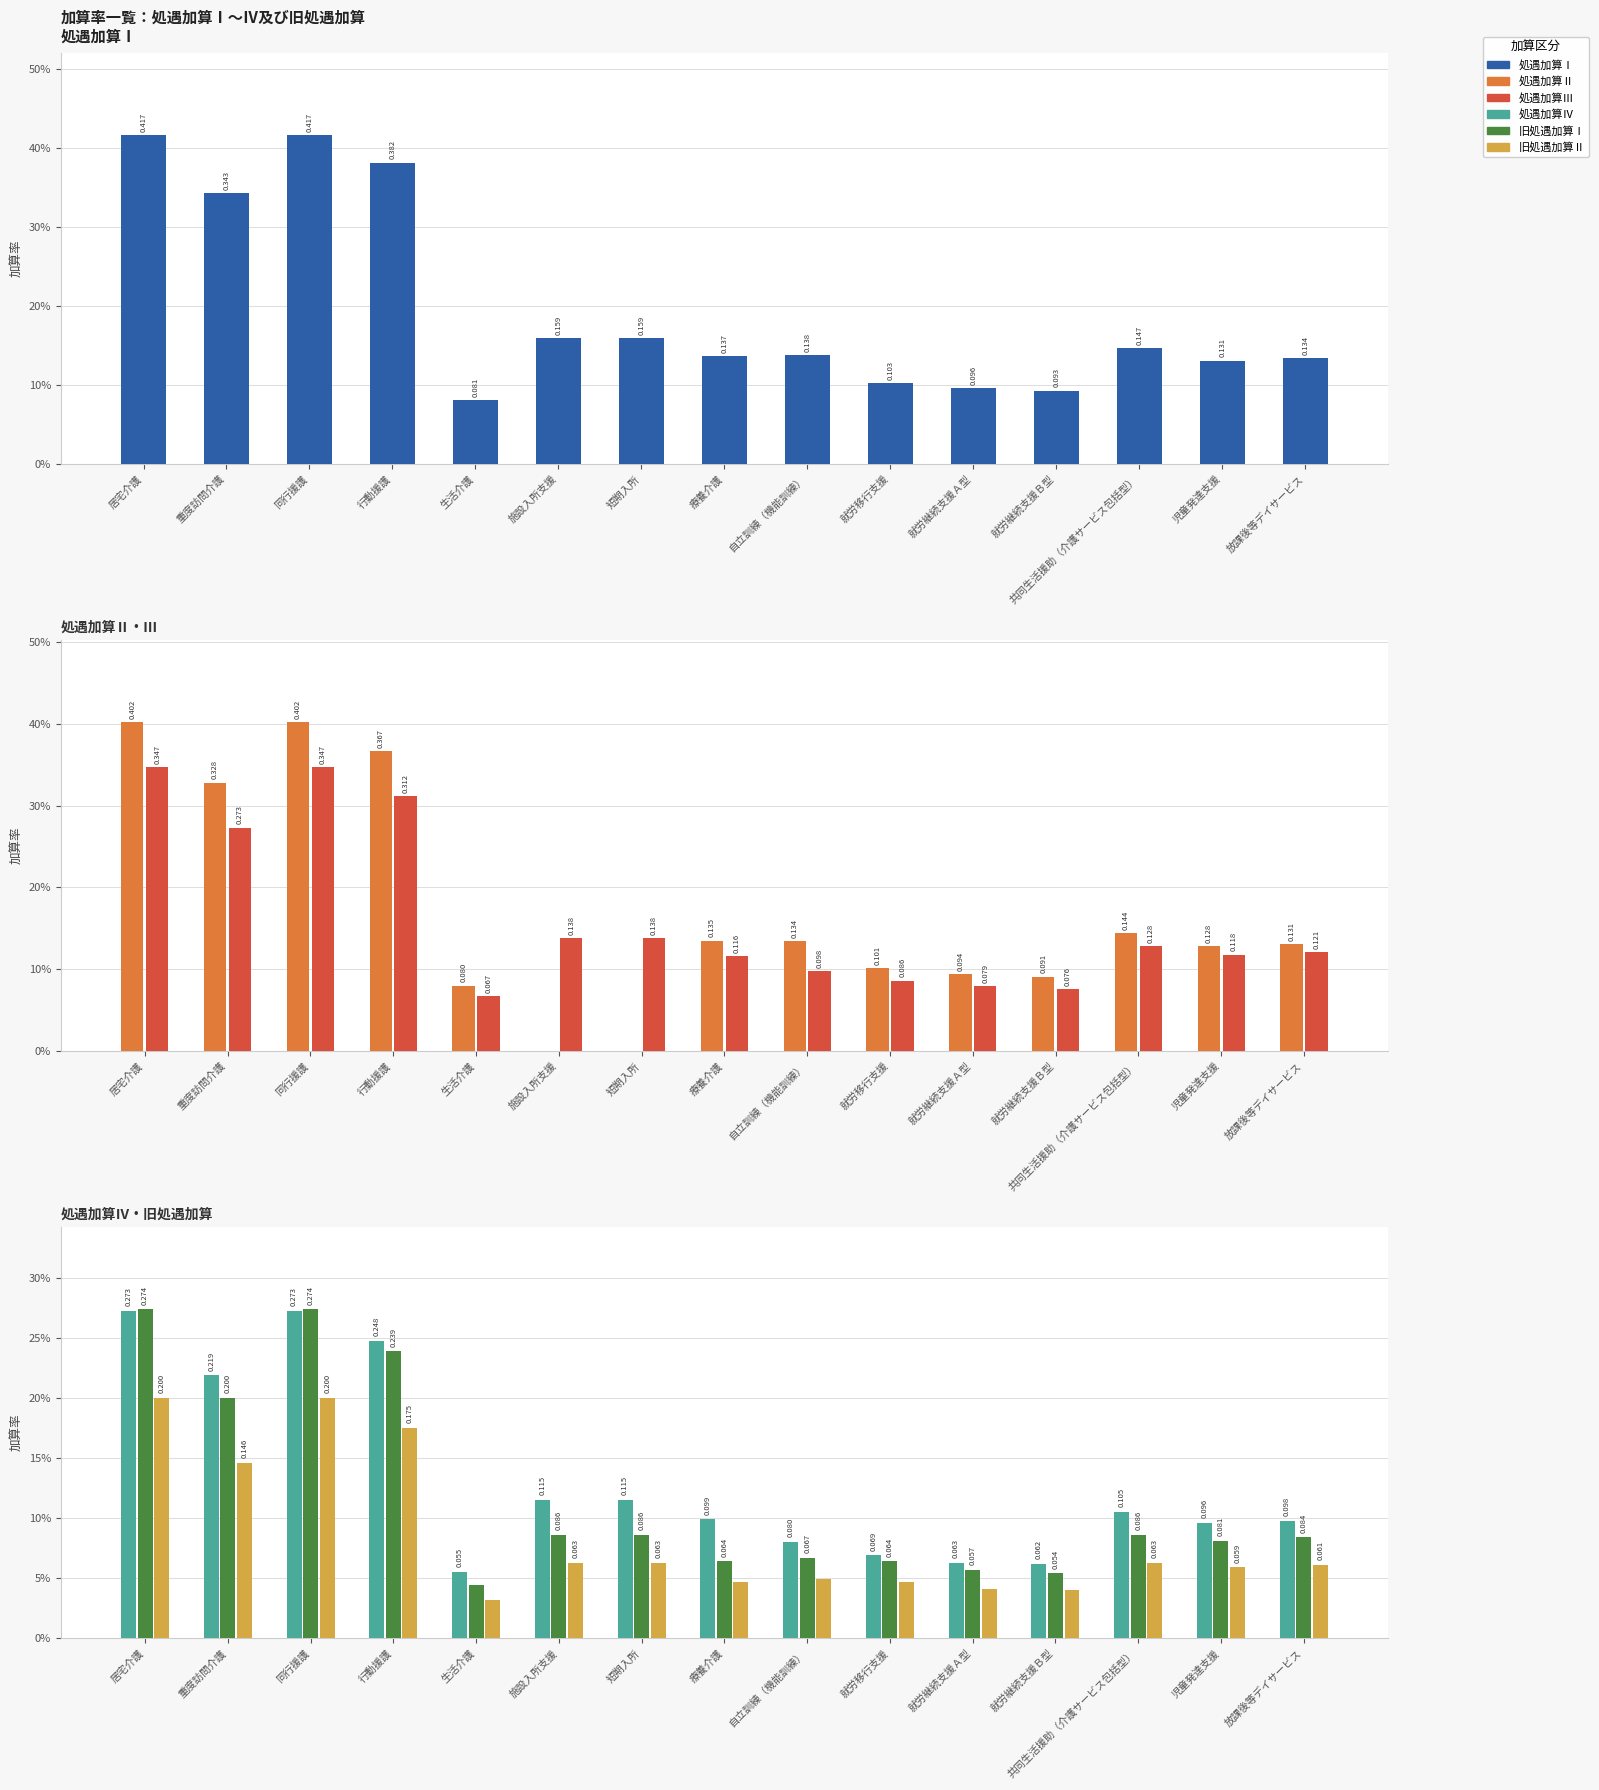

What is the total value across all series at 就労継続支援Ｂ型?

0.4